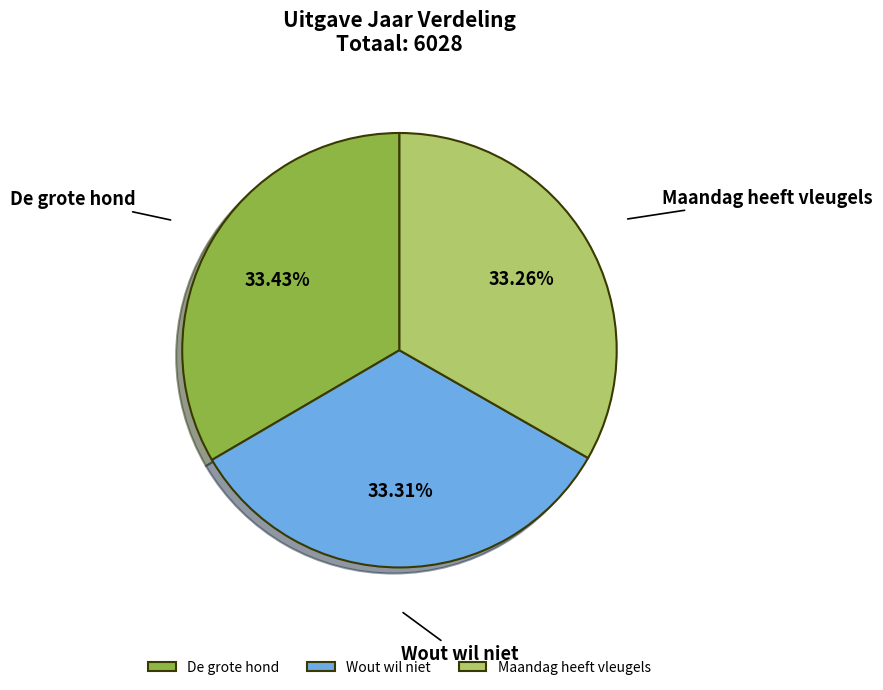

Is there a majority slice in this chart?

No